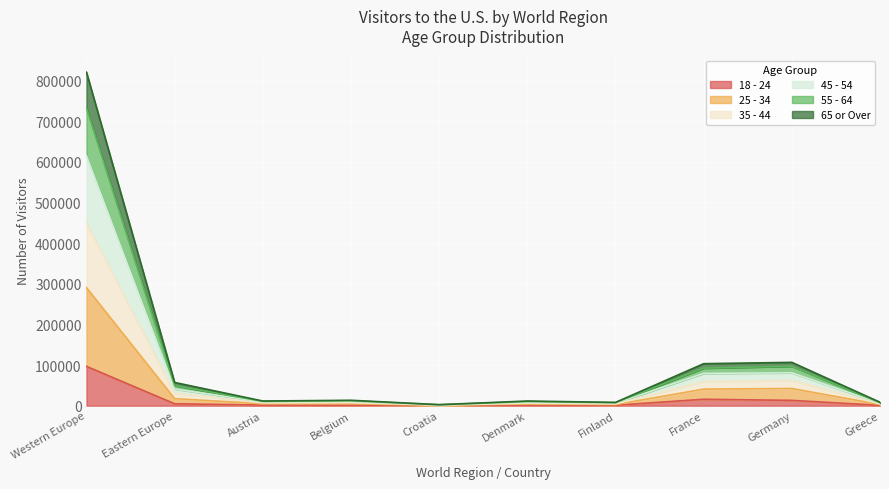

Count the number of data series in this chart.

6